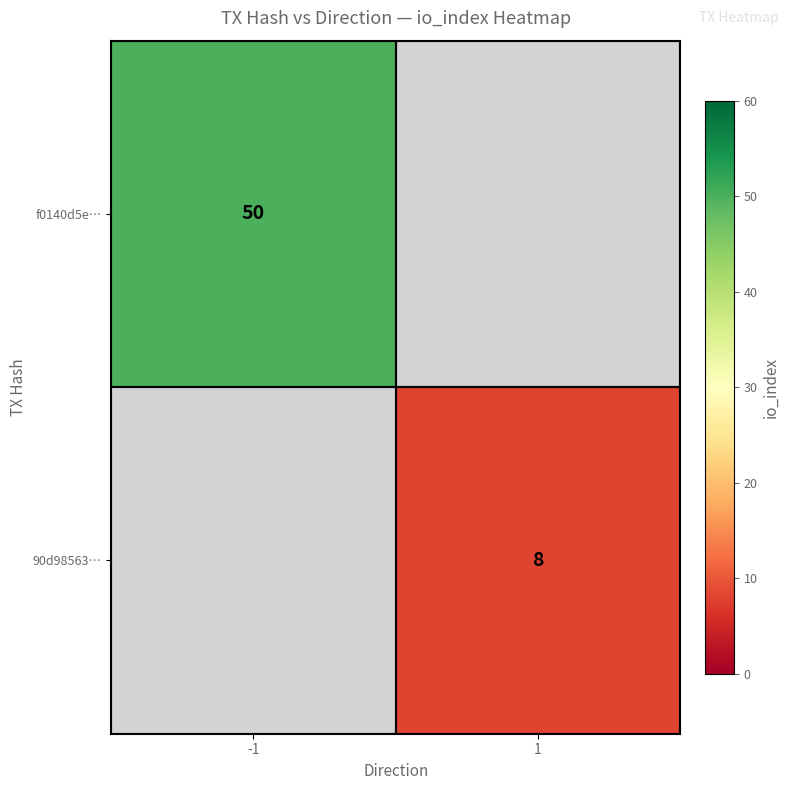

The f0140d5e… series shows 50 at -1. True or false?

True